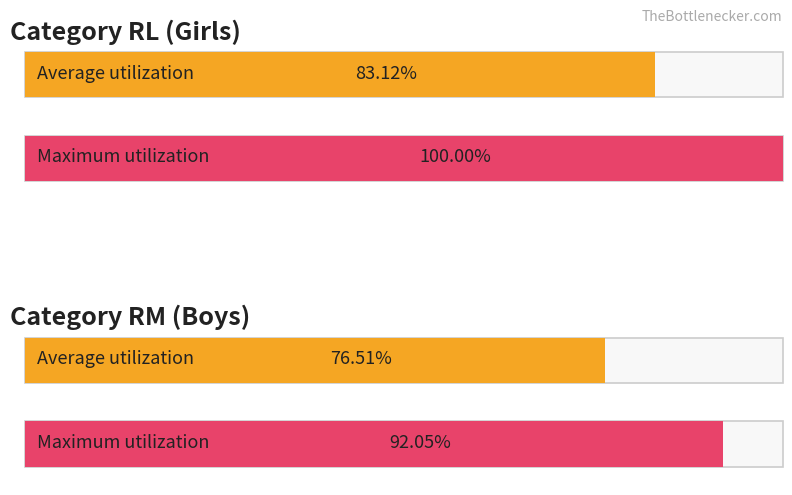

Between 2 and 7, which series saw the biggest shift?

Average utilization